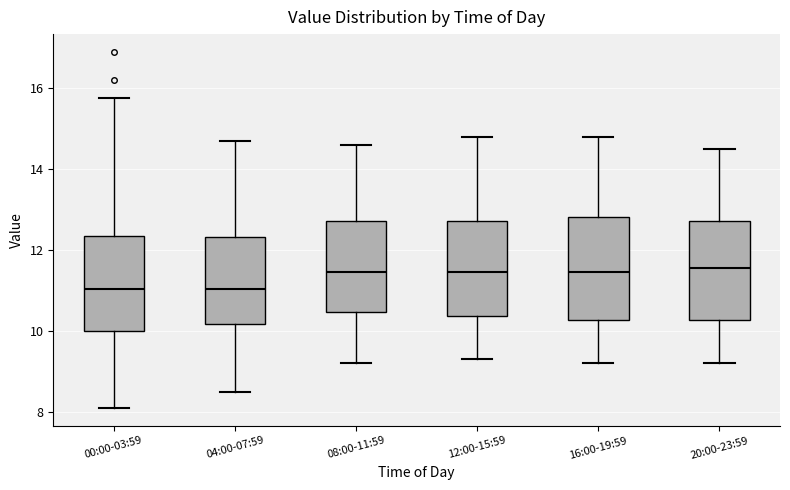

Reading left to right, read every box against the y-axis: the position of its median line, the range the box covers, and the ends of its whiskers. The values are not printed on the chart, so give them approximately, as read against the axis.

00:00-03:59: median 11.0, box 10.0 to 12.4, whiskers 8.2 to 15.8
04:00-07:59: median 11.0, box 10.2 to 12.4, whiskers 8.6 to 14.8
08:00-11:59: median 11.4, box 10.4 to 12.8, whiskers 9.2 to 14.6
12:00-15:59: median 11.4, box 10.4 to 12.8, whiskers 9.4 to 14.8
16:00-19:59: median 11.4, box 10.2 to 12.8, whiskers 9.2 to 14.8
20:00-23:59: median 11.6, box 10.2 to 12.8, whiskers 9.2 to 14.6